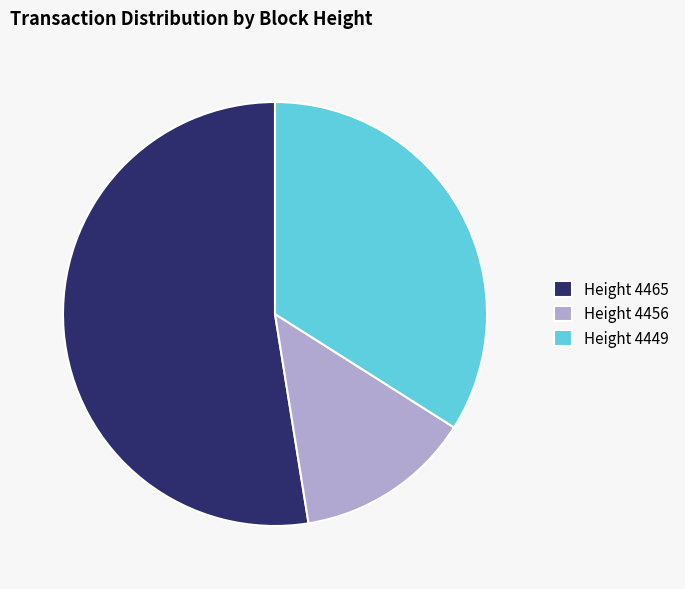

Is Height 4449 the majority of the pie?

No